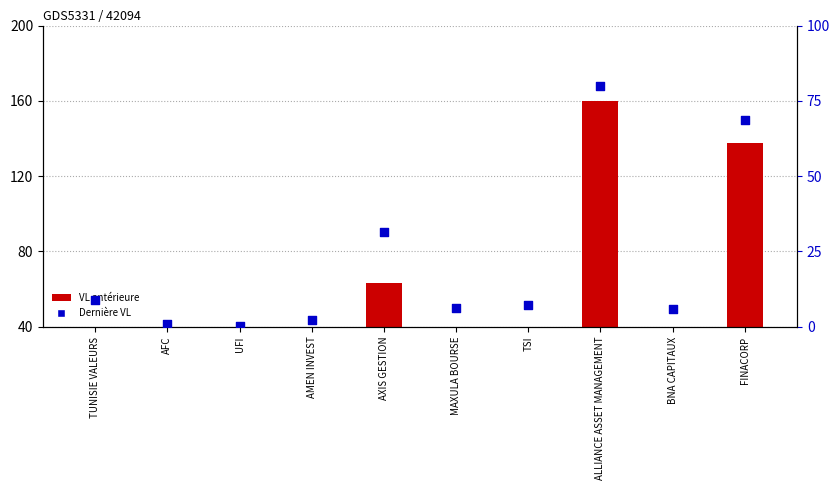

Which series has the widest spread of Y values?

VL antérieure